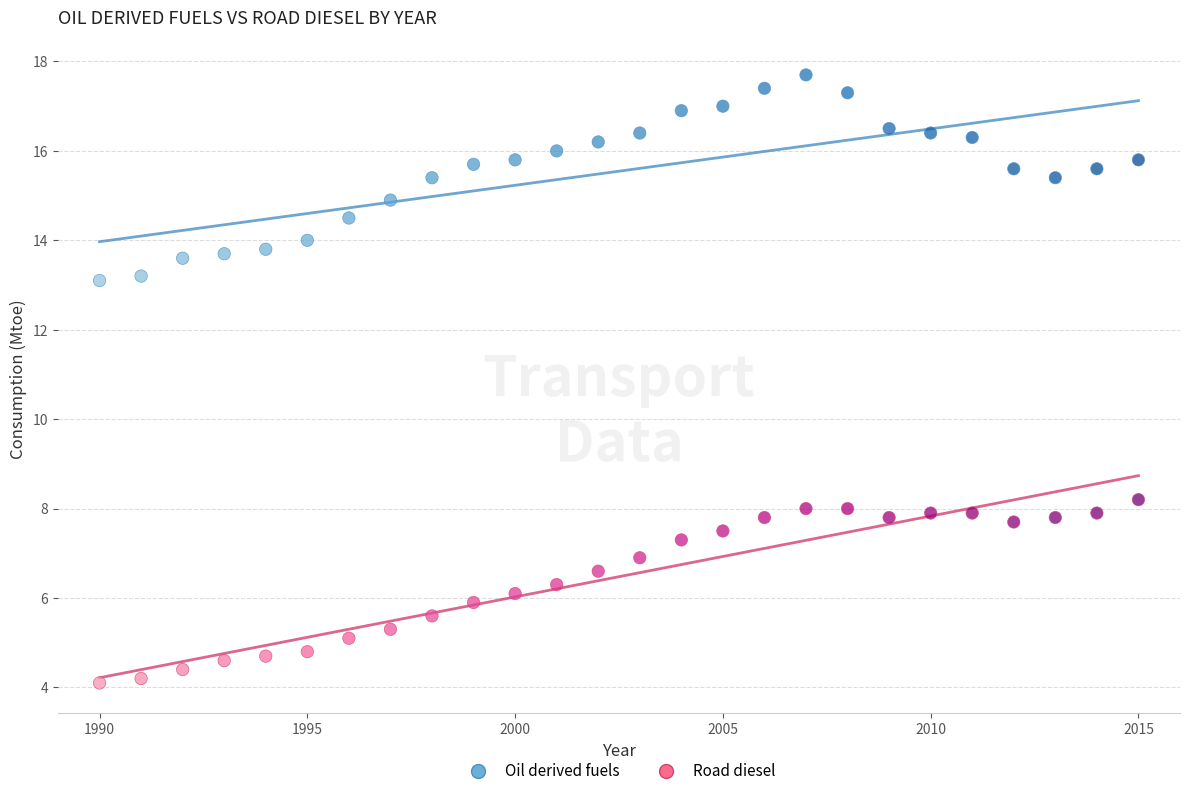

Across all series, what Y value is closest to 10?

8.2